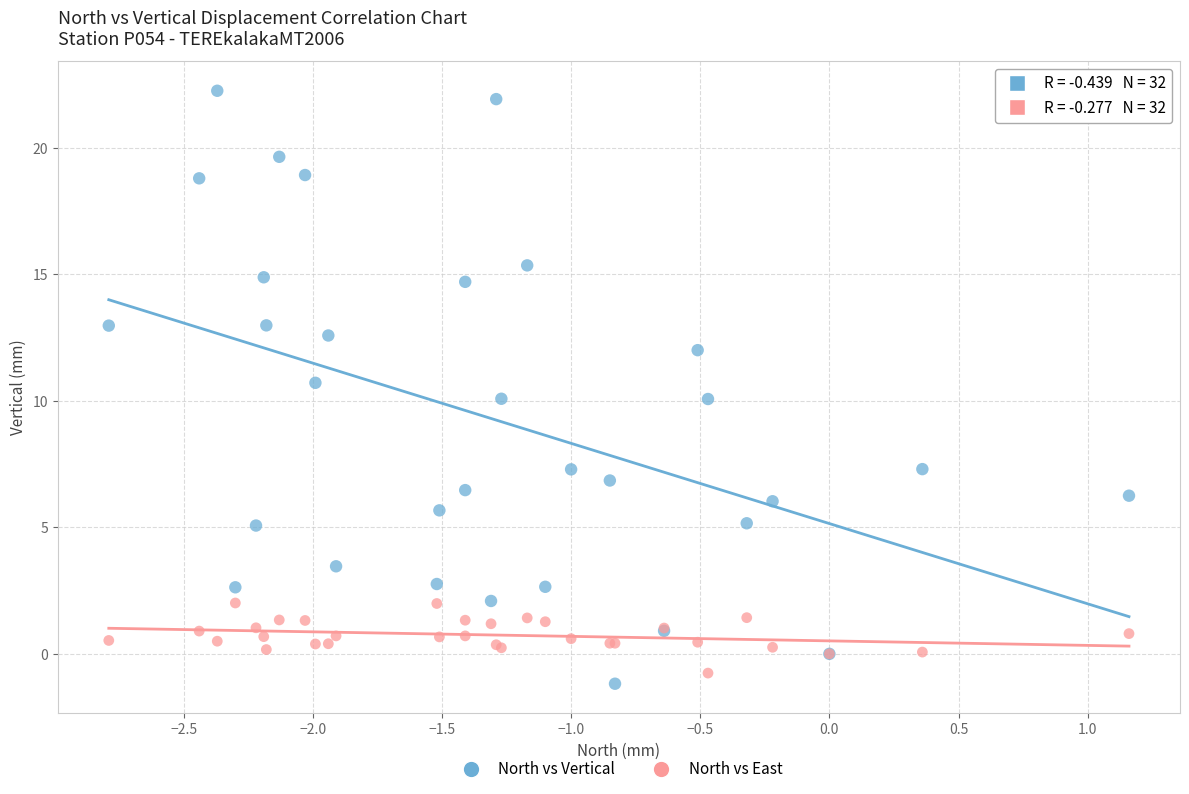

Which series has the widest spread of Y values?

North vs Vertical